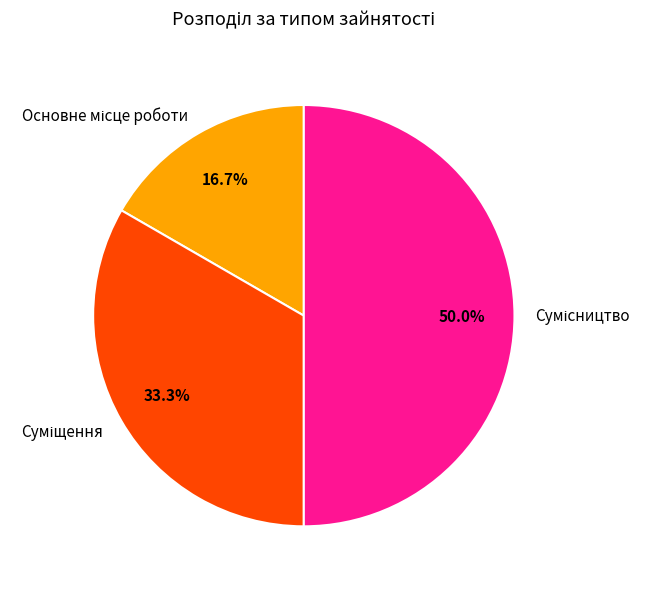

Does Сумісництво represent more than half of the total?

No